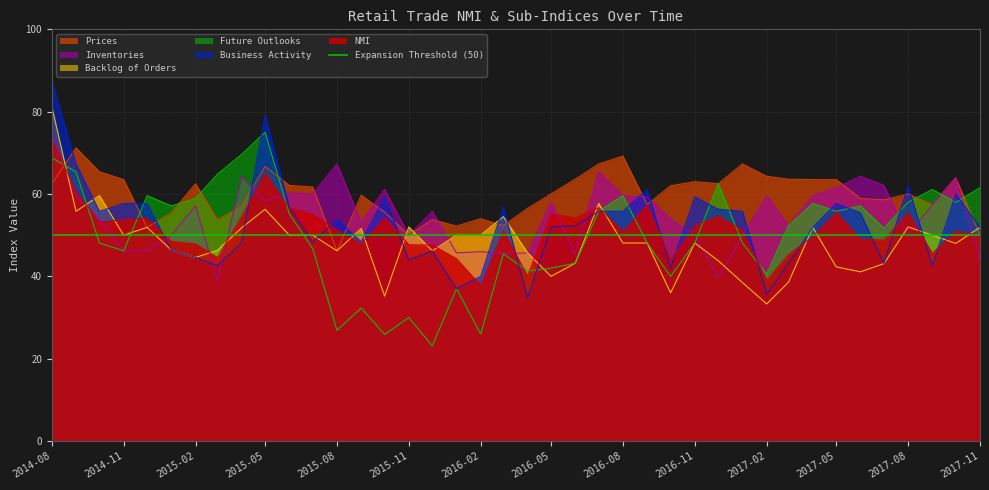

What is the label of the 23rd point from the right?

2016-01-01